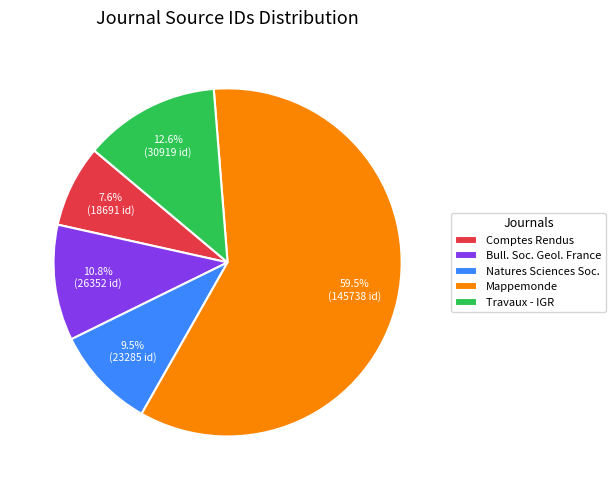

What is the ratio of the value at Travaux - IGR to the value at Comptes Rendus?

1.7